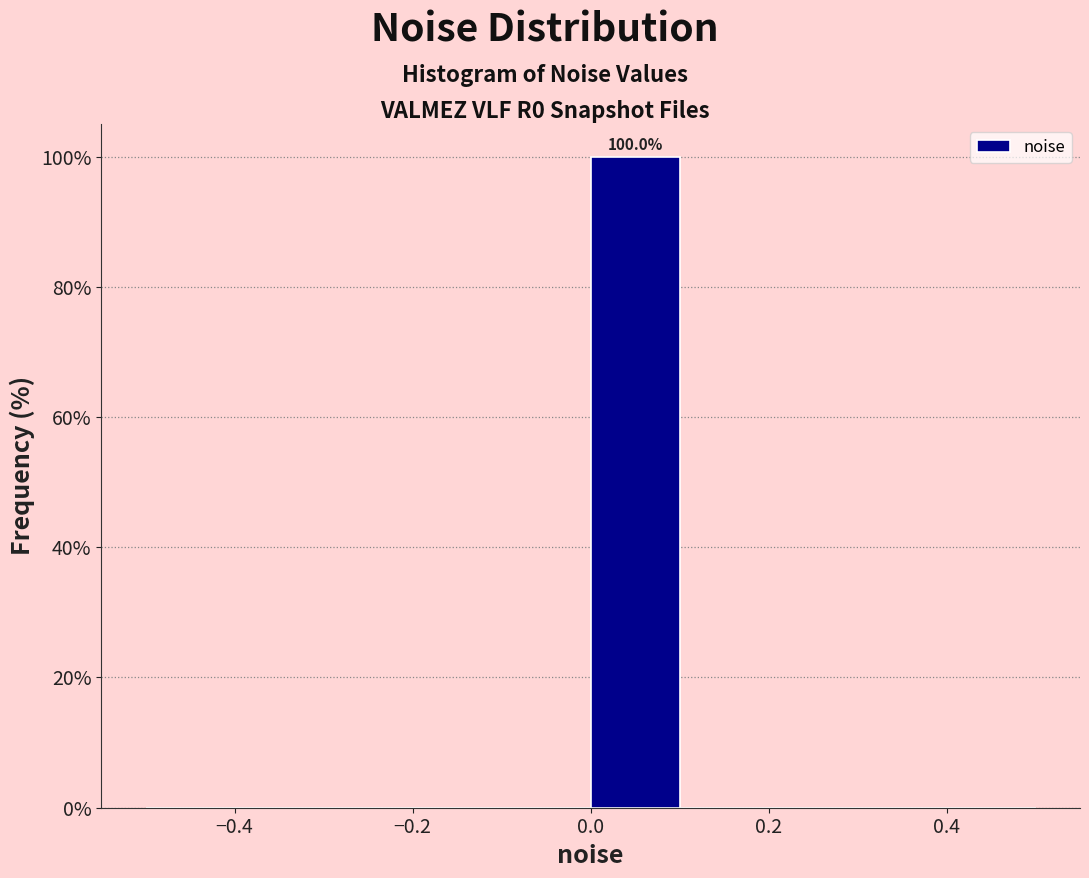

Which range on the x-axis has the tallest bar?

0.0 to 0.1